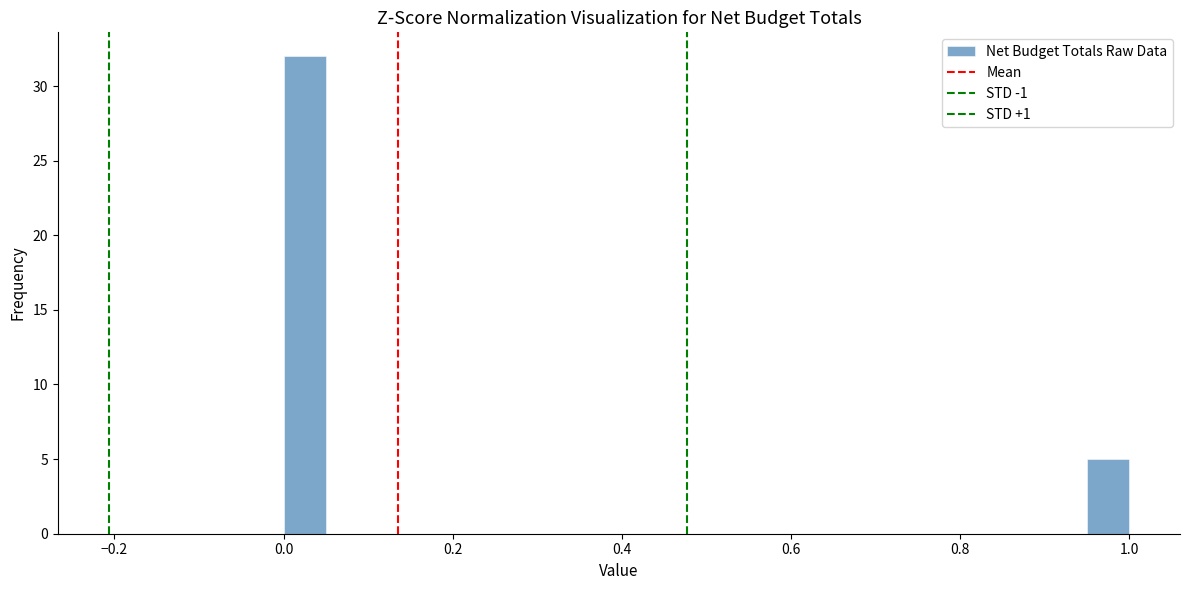

Around what value on the x-axis is the tallest bar? Give the approximate position of its centre, as read against the axis.

0.02